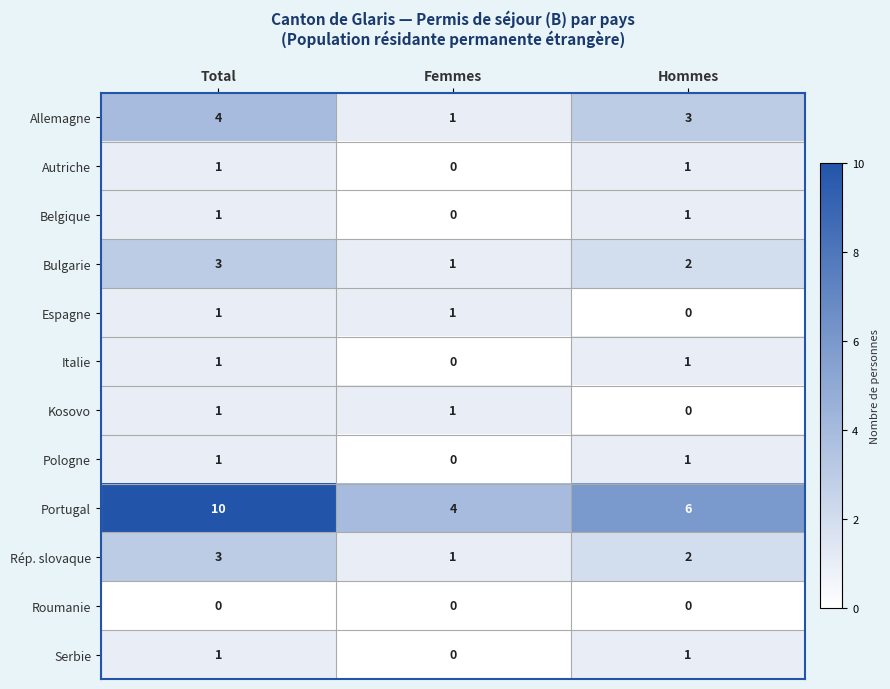

What is the spread (max minus min) of values at Hommes?

6